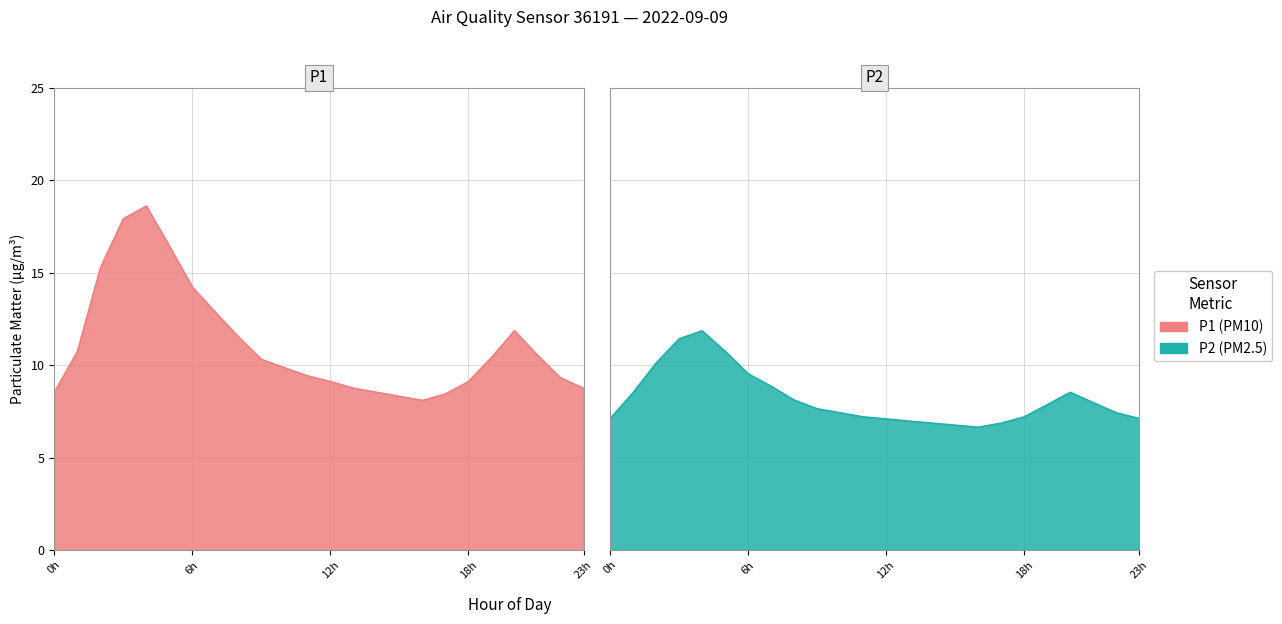

True or false: P1 and P2 intersect in this chart.

False